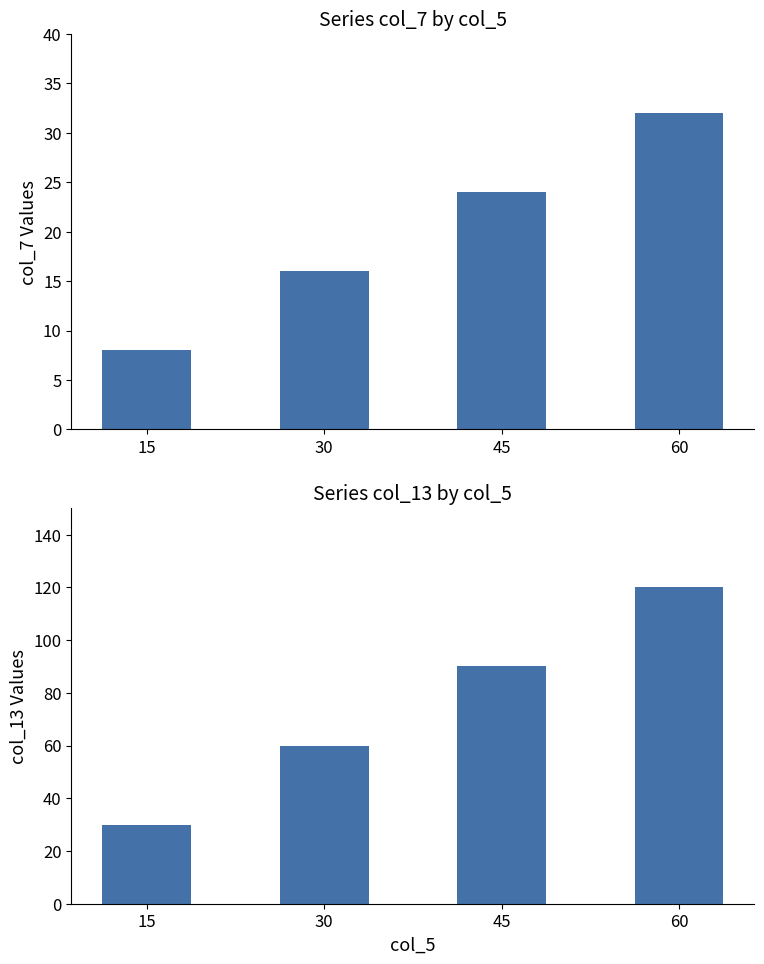

What is the sum of all col_7 values?

80